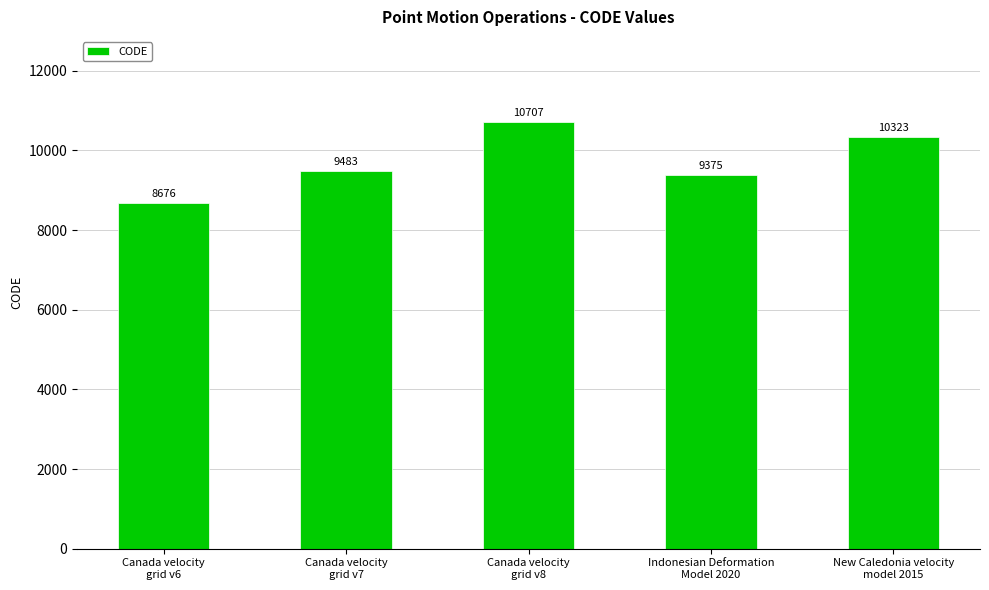

Between Canada velocity
grid v6 and Canada velocity
grid v7, which is larger?

Canada velocity
grid v7